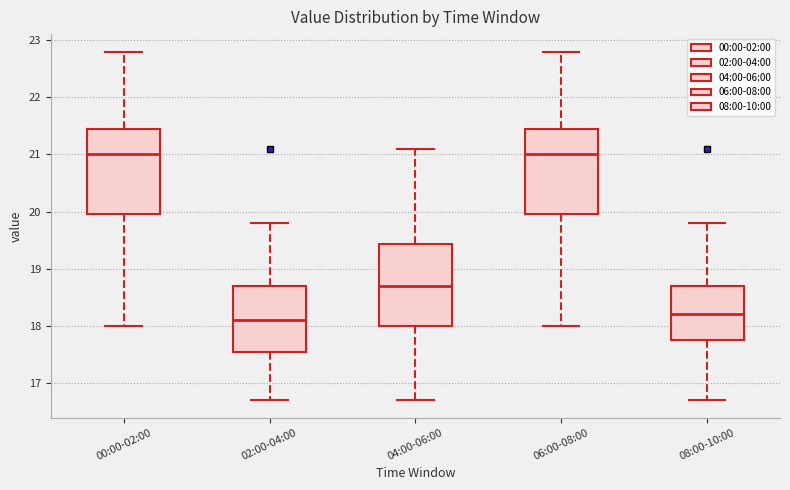

Which box's median line is the lowest?

02:00-04:00